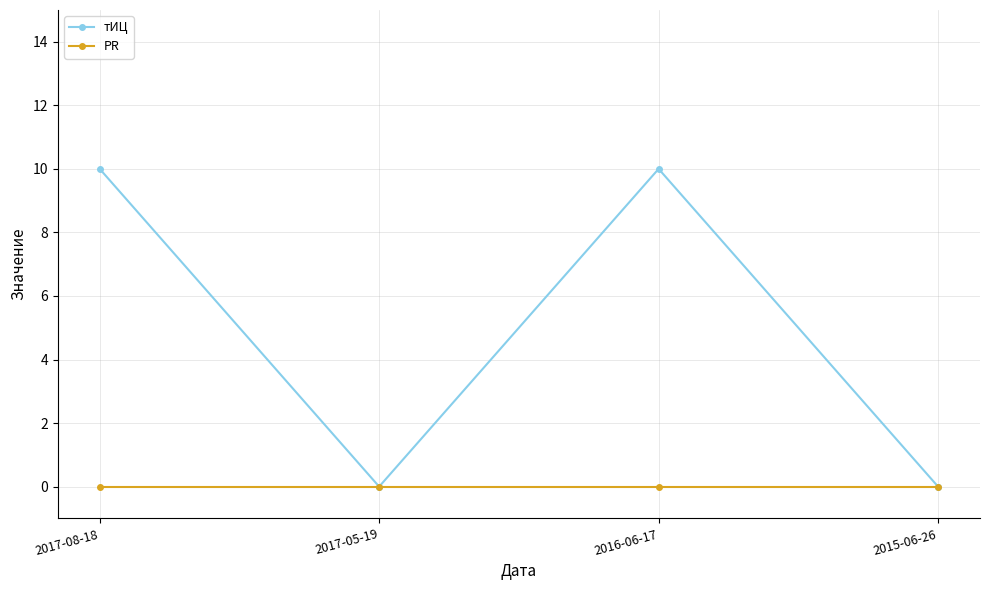

What is the maximum value shown in the chart?

10